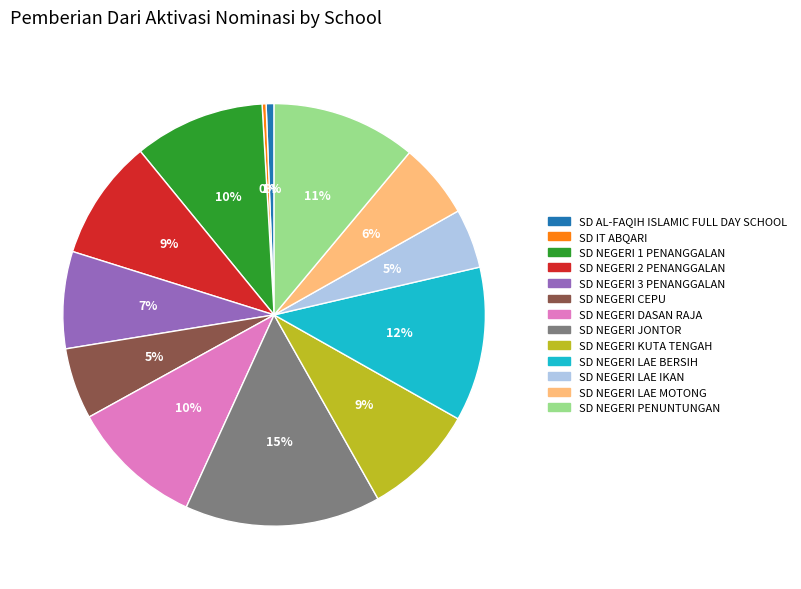

What percentage is the SD NEGERI CEPU slice, to the nearest percent?

5%